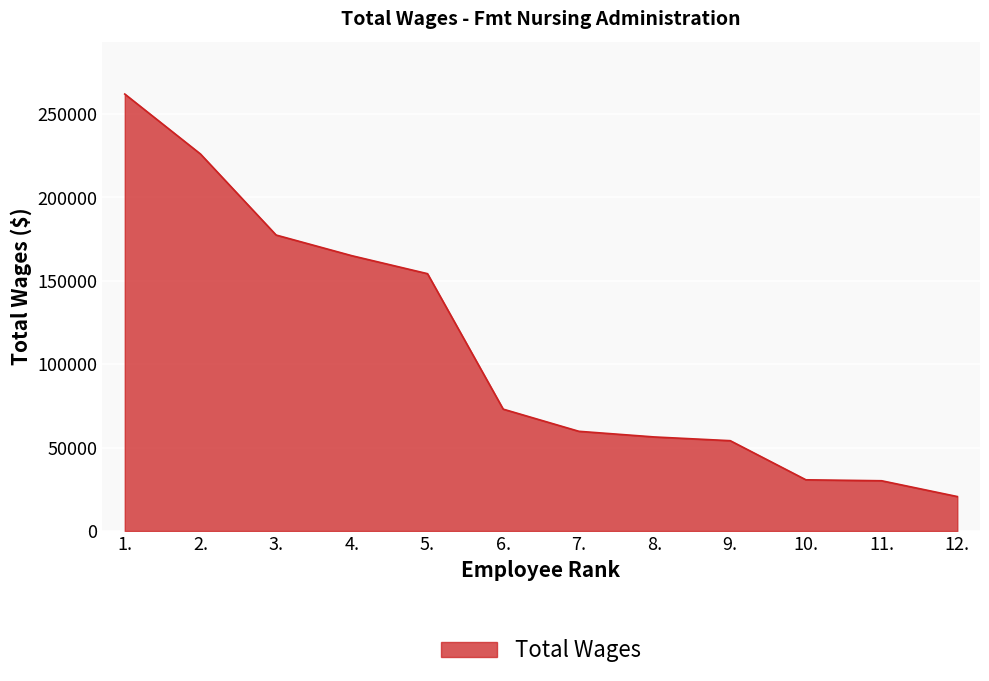

Approximately how many times larger is the value at 2. compared to 9.?

4.2